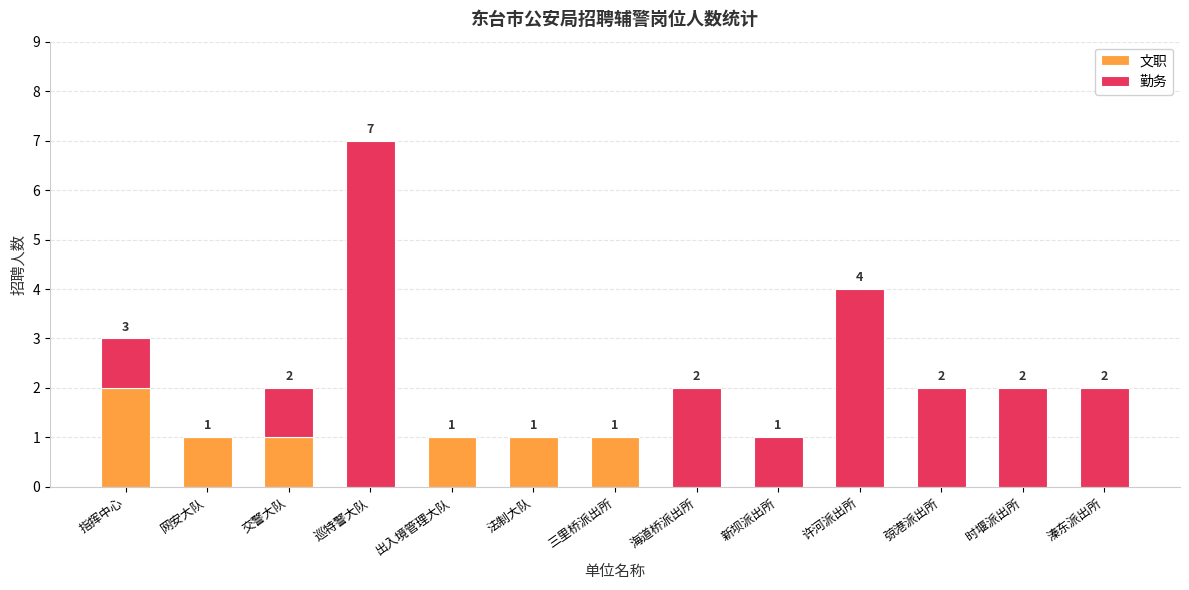

What is the total value across all series at 许河派出所?

4